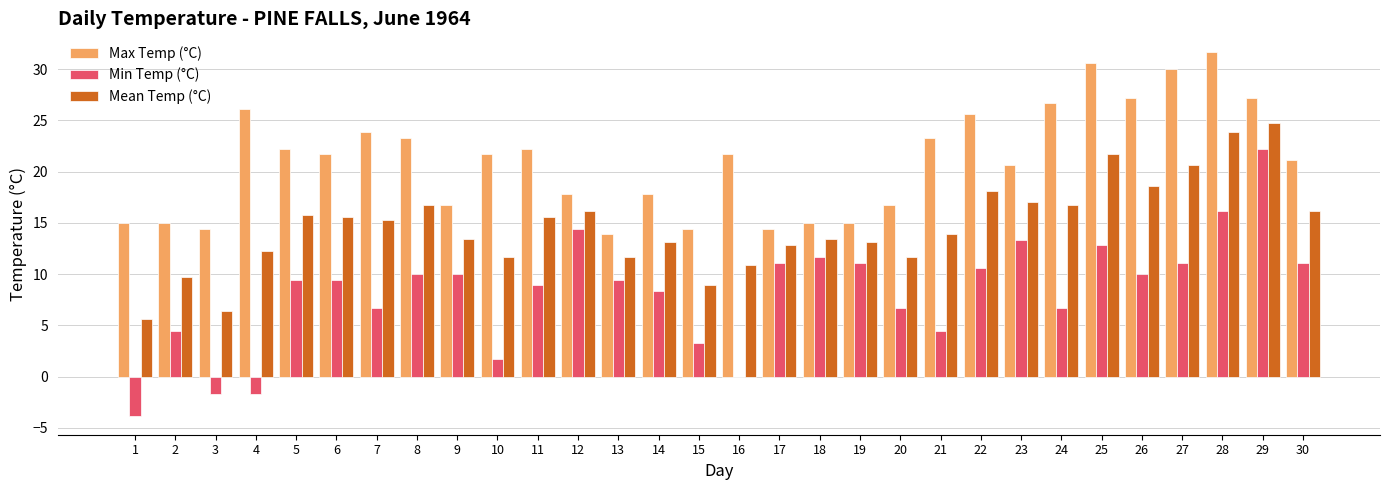

Where does the Min Temp (°C) series first go above 9?

5